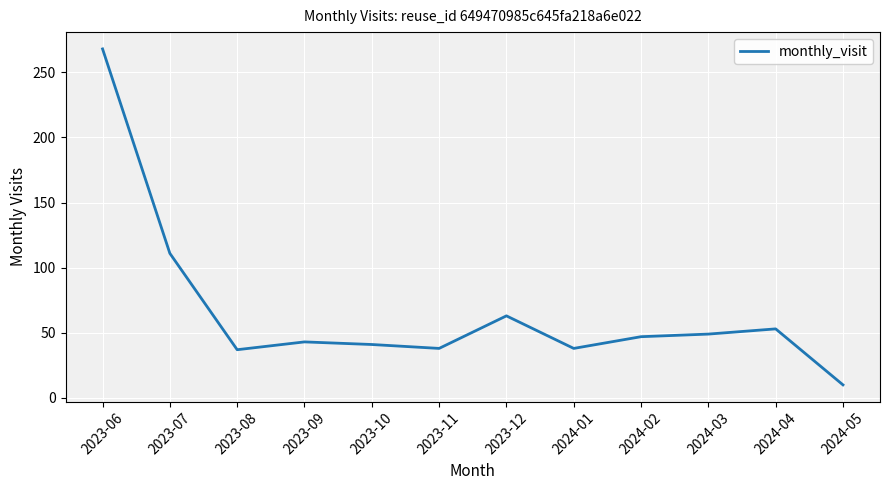

Which has a higher value, 2023-12 or 2023-09?

2023-12